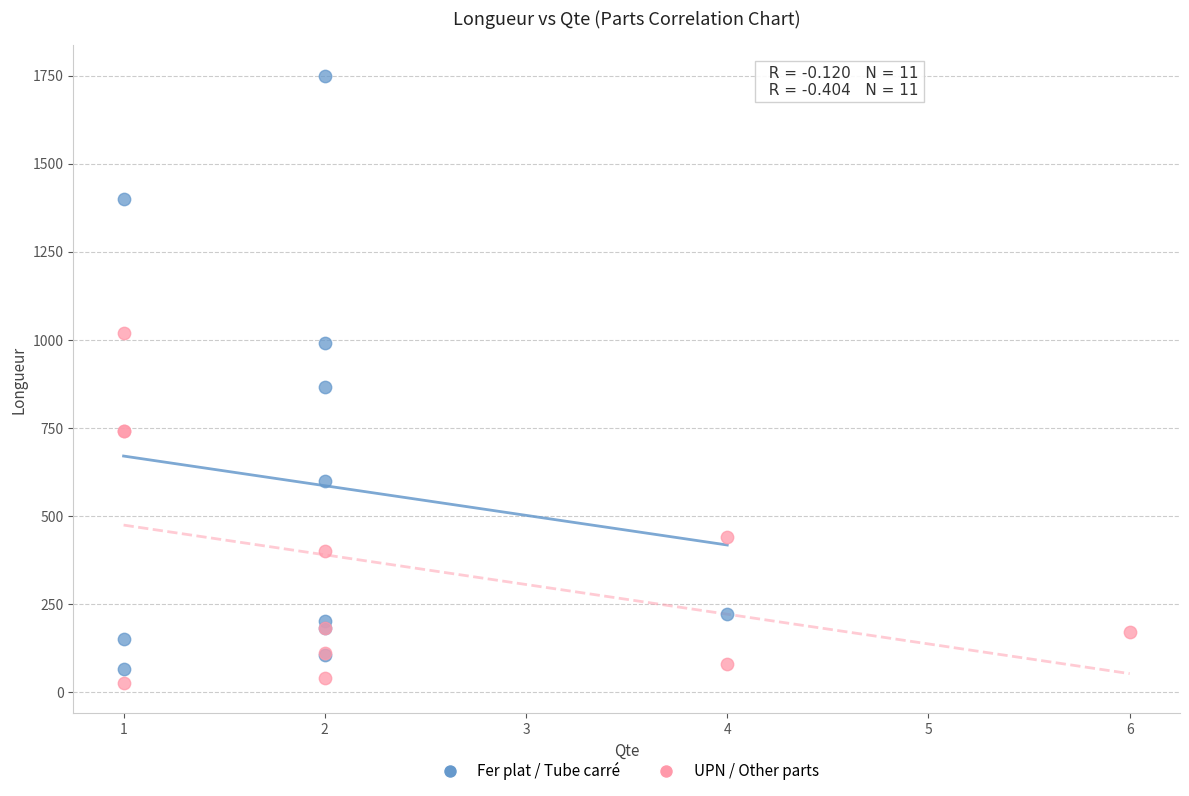

Which series reaches the maximum Y coordinate?

Fer plat / Tube carré